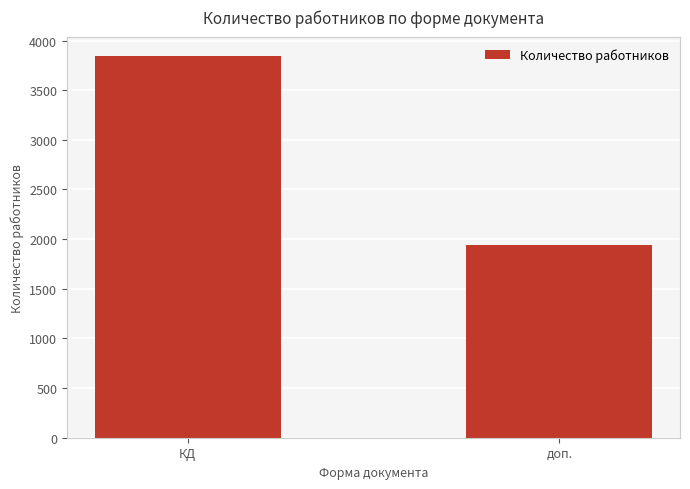

Approximately how many times larger is the value at КД compared to доп.?

2.0